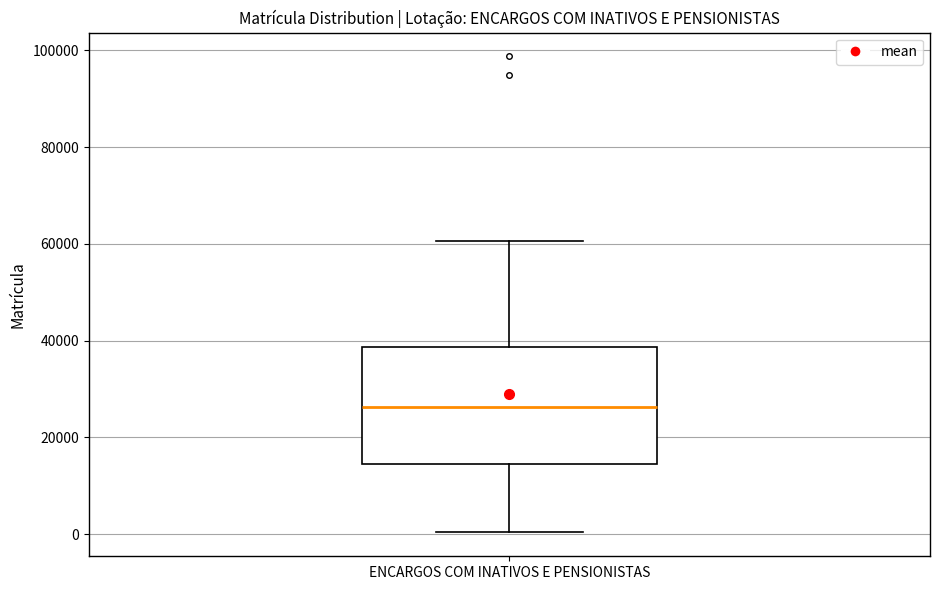

Transcribe this box plot: give where the median line is, the range the box spans, and where the two whiskers end, as read against the y-axis. The values are not printed on the chart, so give them approximately, as read against the axis.

median 26000, box 14000 to 38000, whiskers 0 to 60000